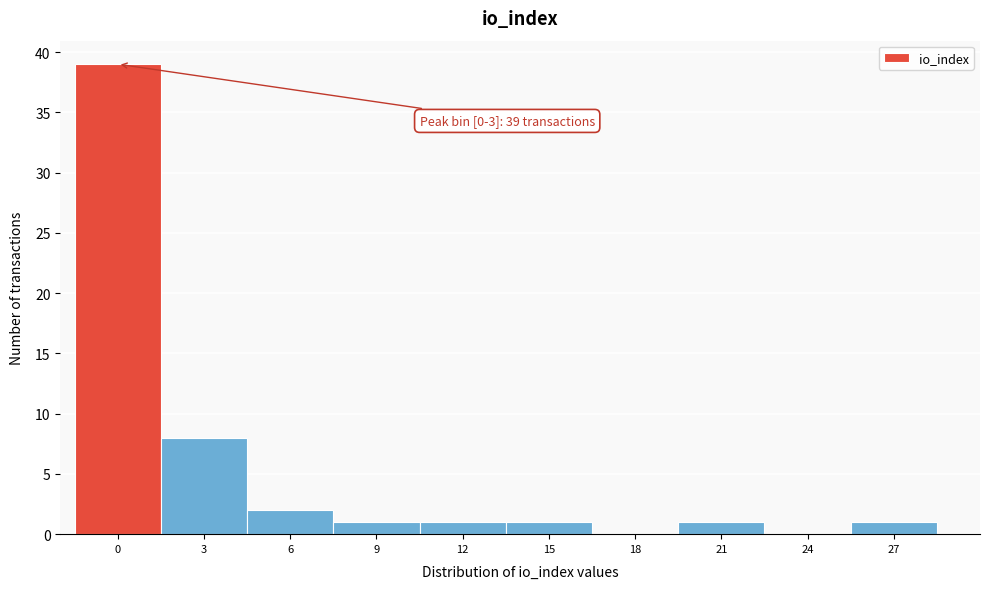

Reading left to right, transcribe all the data shown in this chart.

0=39	3=8	6=2	9=1	12=1	15=1	18=0	21=1	24=0	27=1